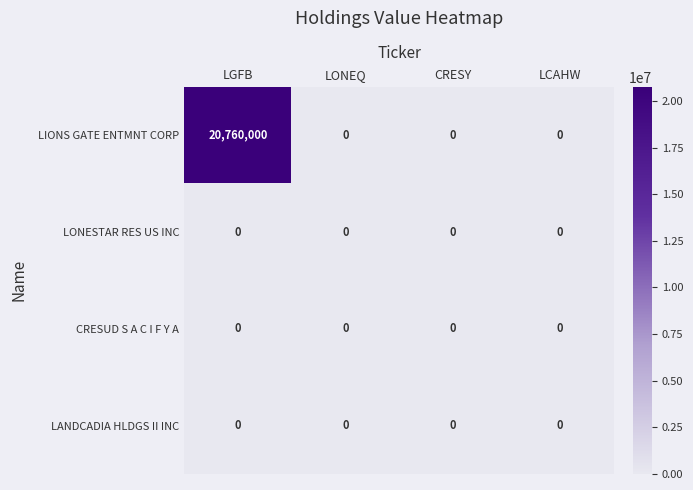

Reading left to right, list all the values displayed in this chart.

LIONS GATE ENTMNT CORP: LGFB=20760000	LONEQ=0	CRESY=0	LCAHW=0
LONESTAR RES US INC: LGFB=0	LONEQ=0	CRESY=0	LCAHW=0
CRESUD S A C I F Y A: LGFB=0	LONEQ=0	CRESY=0	LCAHW=0
LANDCADIA HLDGS II INC: LGFB=0	LONEQ=0	CRESY=0	LCAHW=0